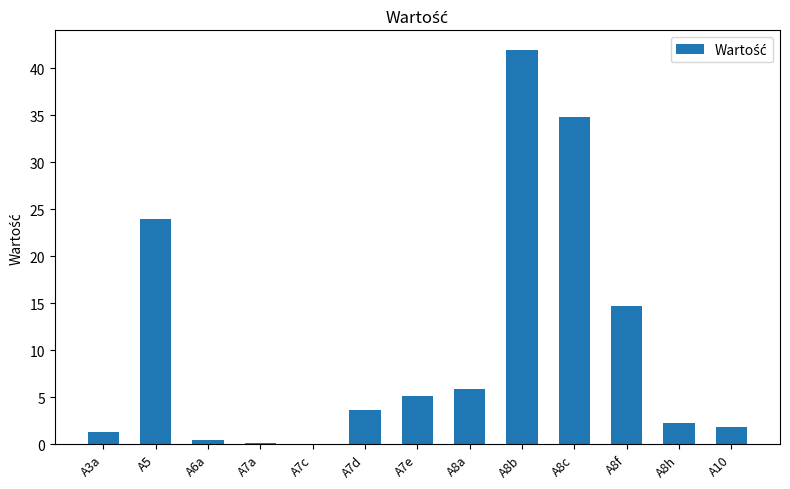

At which label does the data first exceed 3?

A5